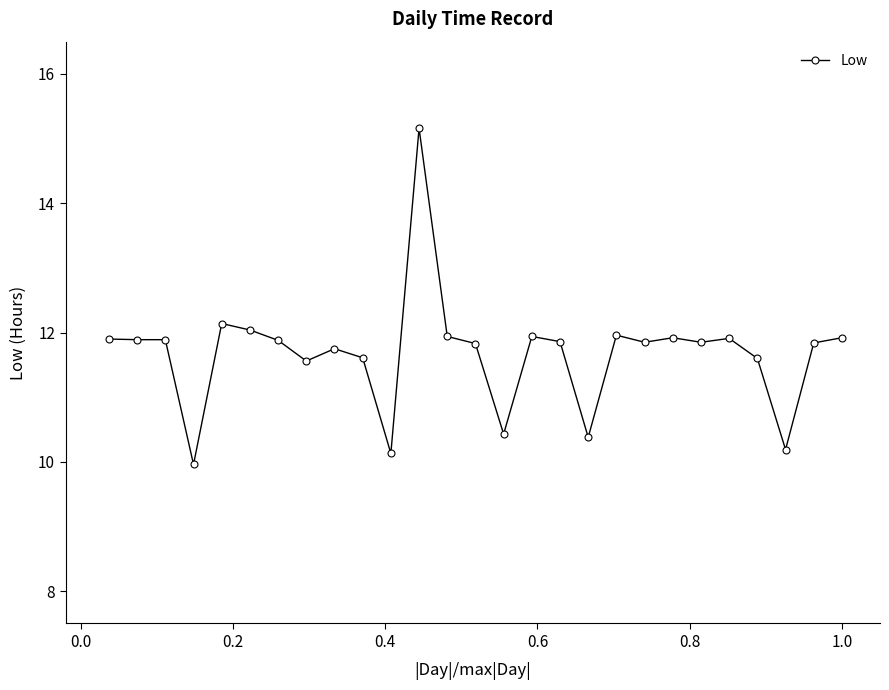

What is the difference between the second highest and minimum values?

2.2